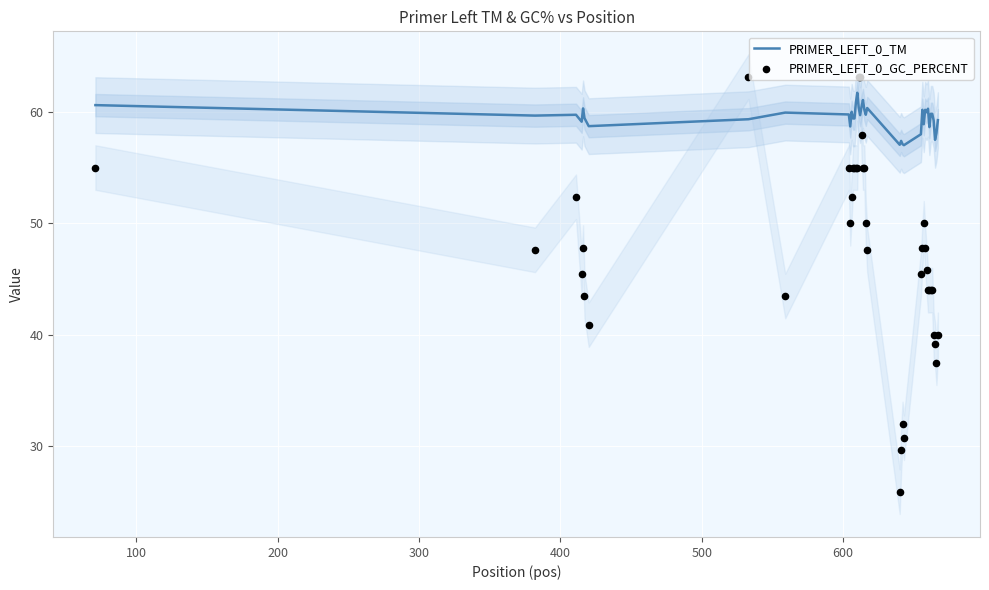

Which series has the largest Y range (max minus min)?

PRIMER_LEFT_0_GC_PERCENT